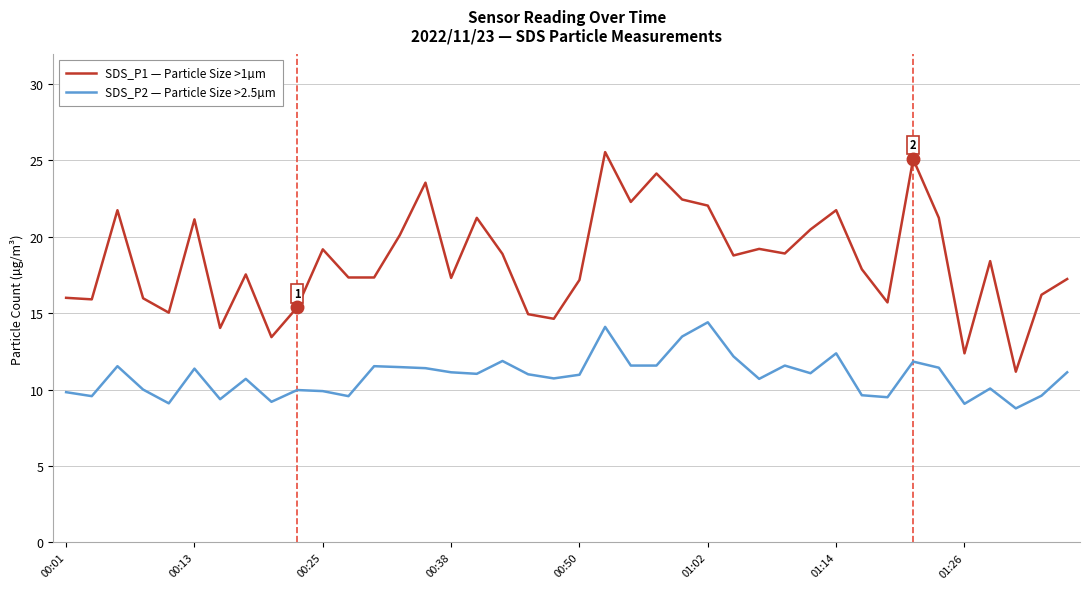

What is the minimum value for SDS_P2 — Particle Size >2.5µm?

8.8